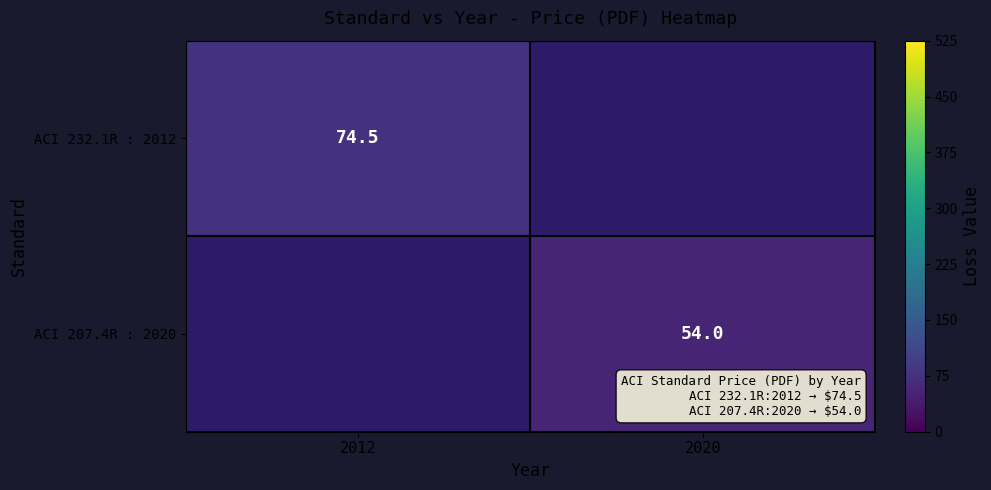

The value of ACI 207.4R : 2020 at 2020 is 87.2. True or false?

False